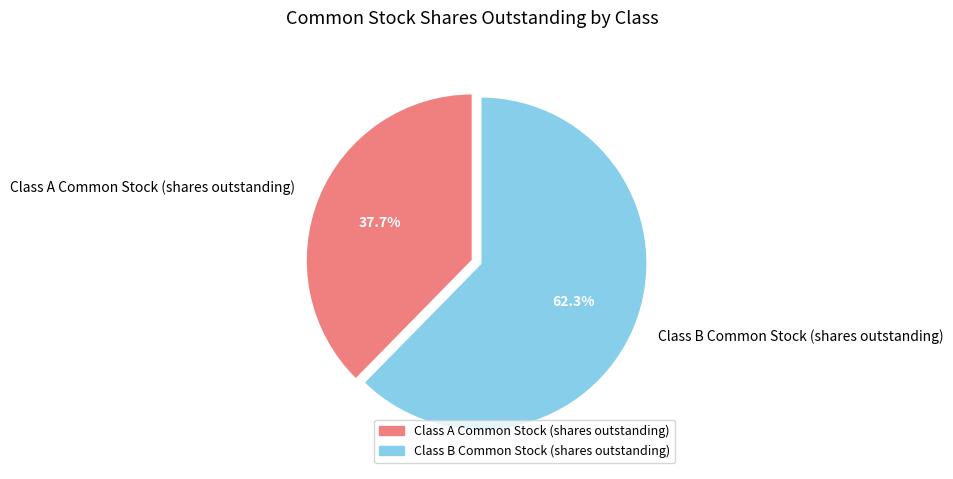

Is it true that Class B Common Stock (shares outstanding) is 62% of the pie?

True